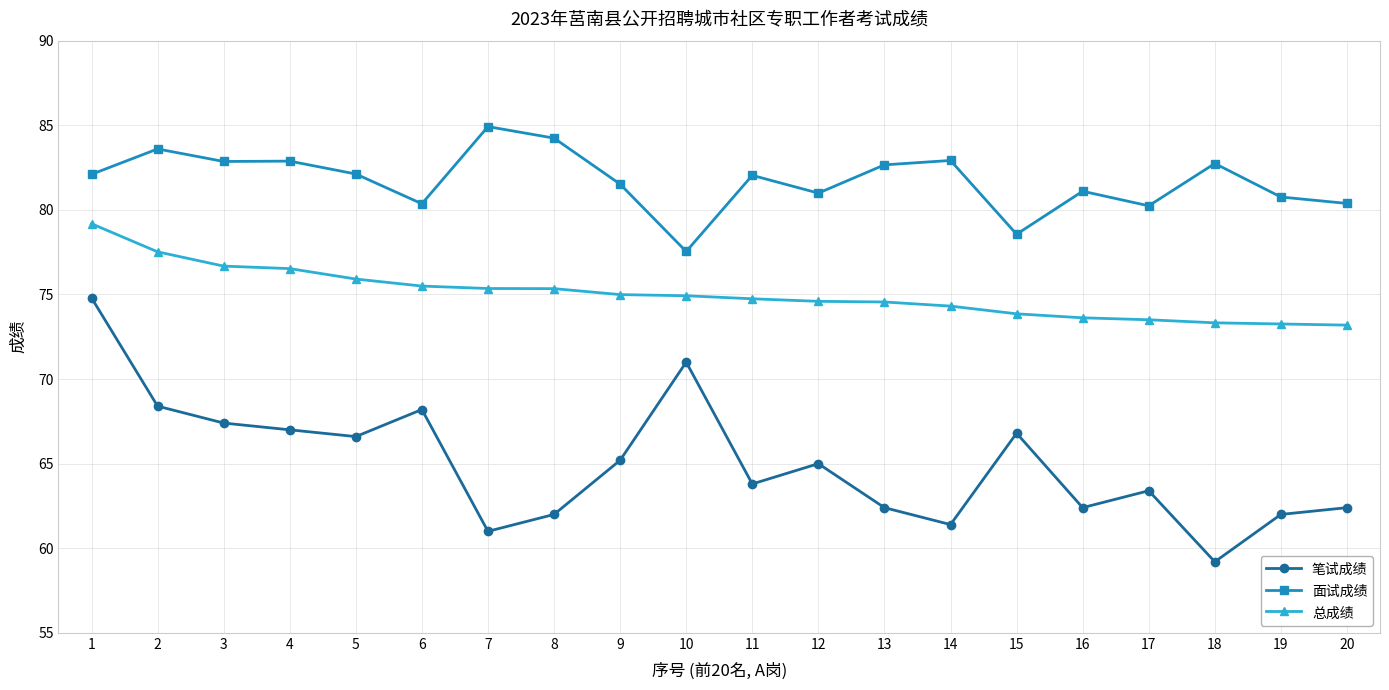

What is the value of the 总成绩 point at the 7th from the left?

75.4